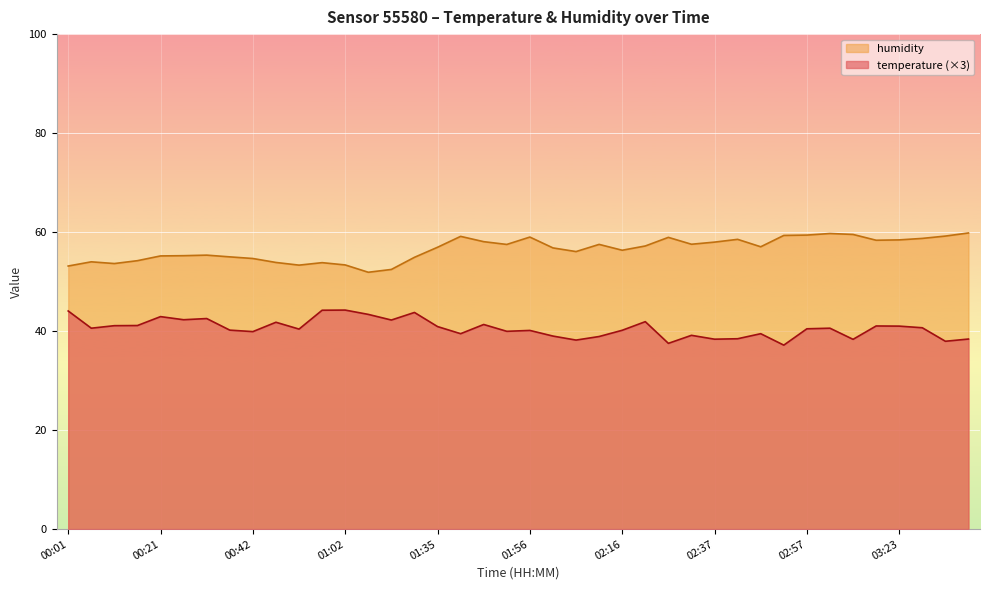

List the series in order of their overall mean, lowest first.

temperature (×3), humidity